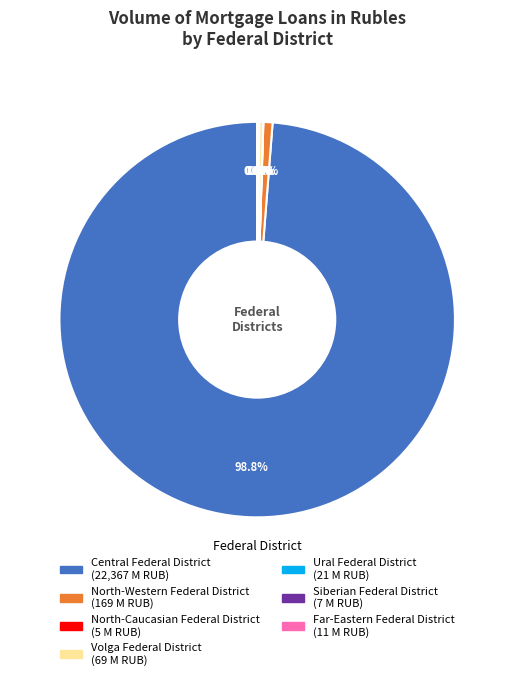

Is there any slice that represents more than half of the pie?

Yes